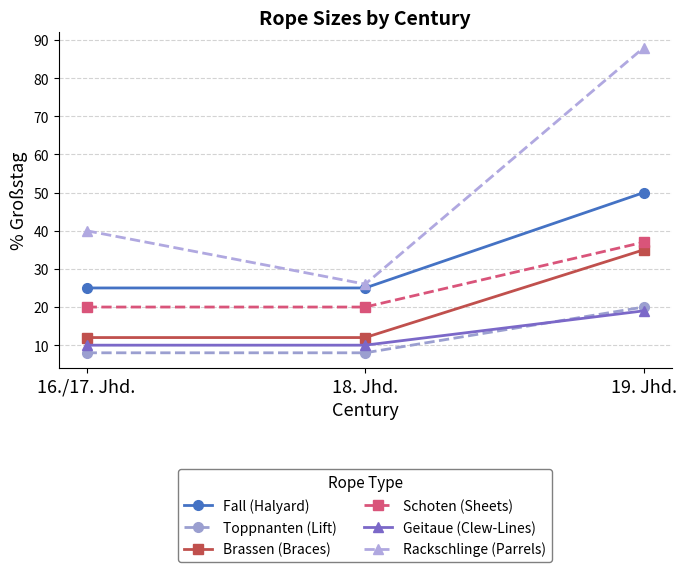

Which category has the highest value in the Brassen (Braces) series?

19. Jhd.